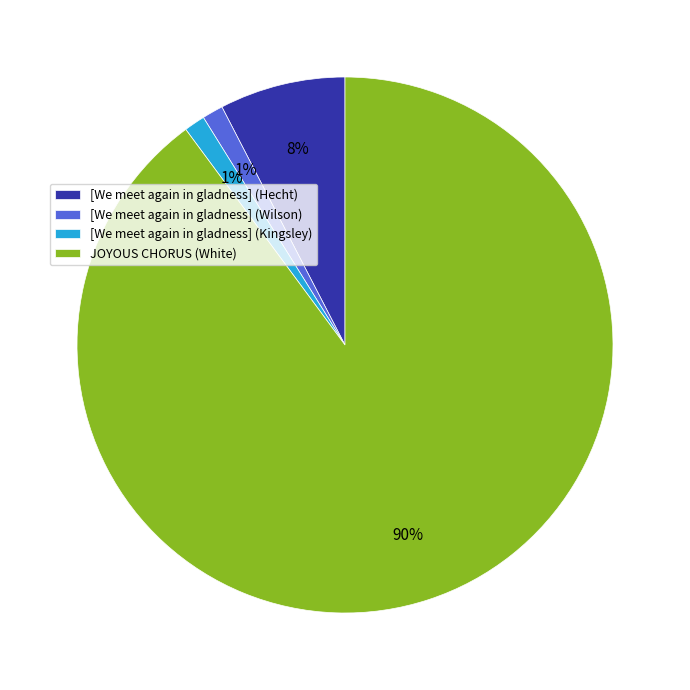

How many segments does this pie chart have?

4